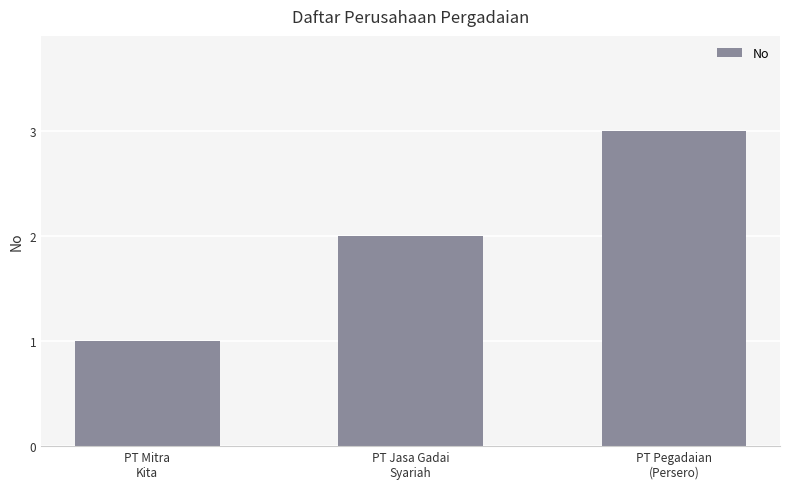

Reading right to left, transcribe all the data shown in this chart.

3	2	1